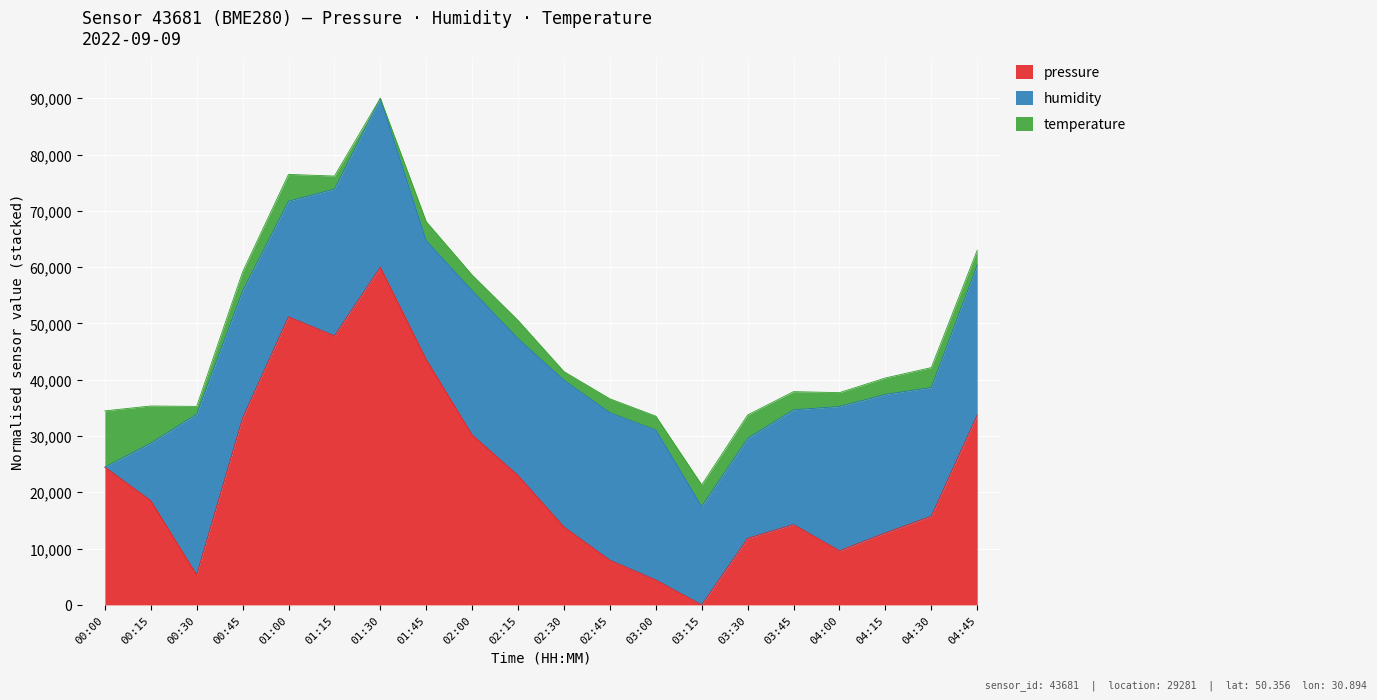

Reading right to left, what are all the values shown in this chart?

pressure: 04:45=100742.0	04:30=100732.8	04:15=100731.3	04:00=100729.6	03:45=100732.0	03:30=100730.8	03:15=100724.7	03:00=100727.0	02:45=100728.8	02:30=100731.8	02:15=100736.5	02:00=100740.2	01:45=100747.0	01:30=100755.4	01:15=100749.2	01:00=100750.9	00:45=100741.7	00:30=100727.4	00:15=100734.2	00:00=100737.2
humidity: 04:45=64.5	04:30=64.3	04:15=64.4	04:00=64.5	03:45=64.1	03:30=63.9	03:15=63.9	03:00=64.5	02:45=64.5	02:30=64.5	02:15=64.4	02:00=64.5	01:45=64.2	01:30=64.8	01:15=64.5	01:00=64.1	00:45=64.3	00:30=64.7	00:15=63.4	00:00=62.7
temperature: 04:45=10.9	04:30=11.0	04:15=10.9	04:00=10.9	03:45=11.0	03:30=11.0	03:15=11.0	03:00=10.9	02:45=10.9	02:30=10.8	02:15=11.0	02:00=10.9	01:45=11.0	01:30=10.8	01:15=10.9	01:00=11.1	00:45=11.0	00:30=10.8	00:15=11.2	00:00=11.4